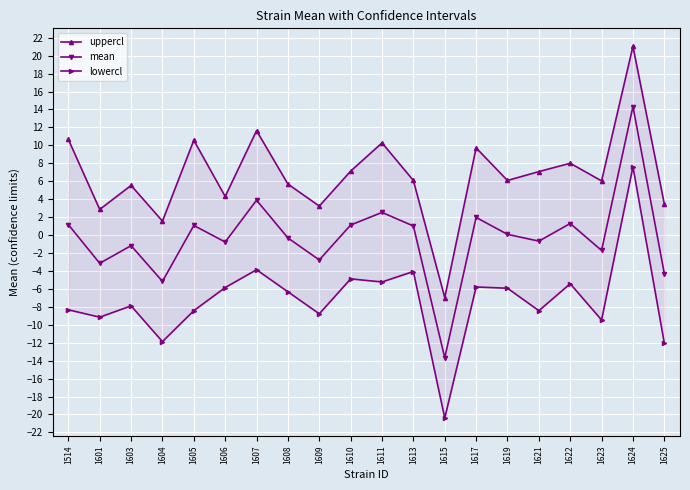

What is the total value across all series at 1621?

-2.0